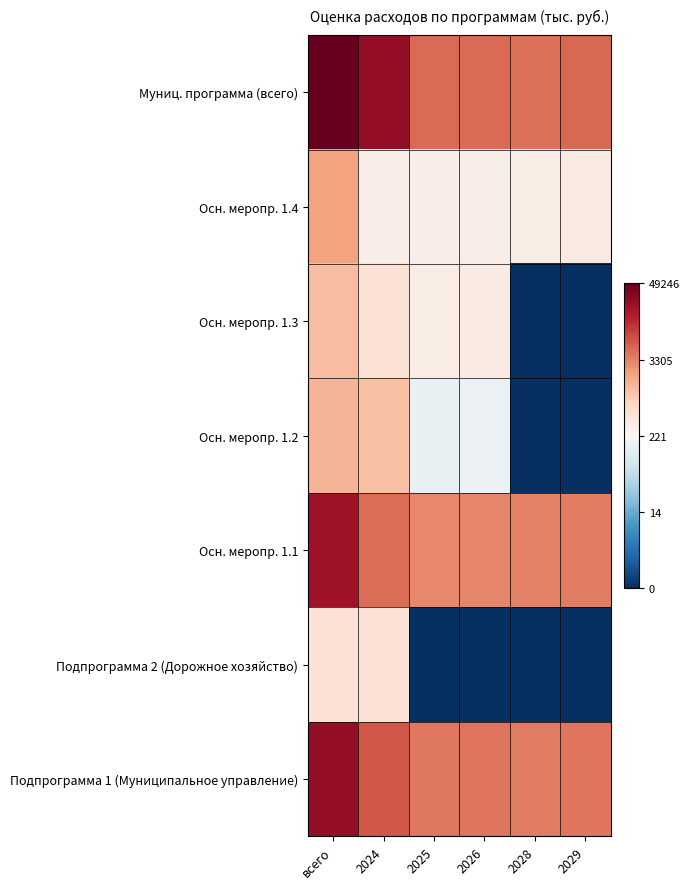

At how many categories does at least one series exceed 3?

6